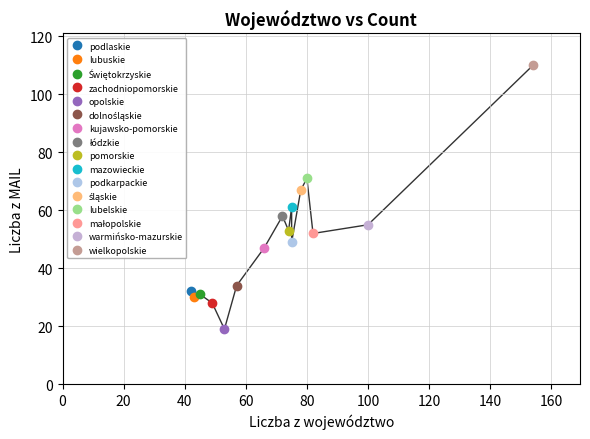

List the labels in order of Liczba z województwo value, largest first.

wielkopolskie, warmińsko-mazurskie, małopolskie, lubelskie, śląskie, mazowieckie, podkarpackie, pomorskie, łódzkie, kujawsko-pomorskie, dolnośląskie, opolskie, zachodniopomorskie, Świętokrzyskie, lubuskie, podlaskie